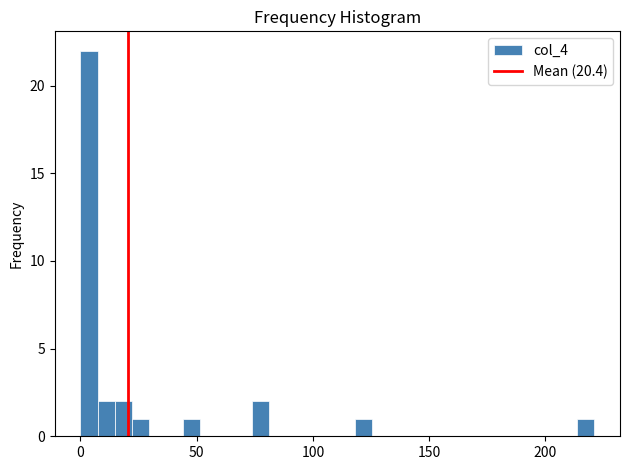

Around what value on the x-axis is the tallest bar? Give the approximate position of its centre, as read against the axis.

5